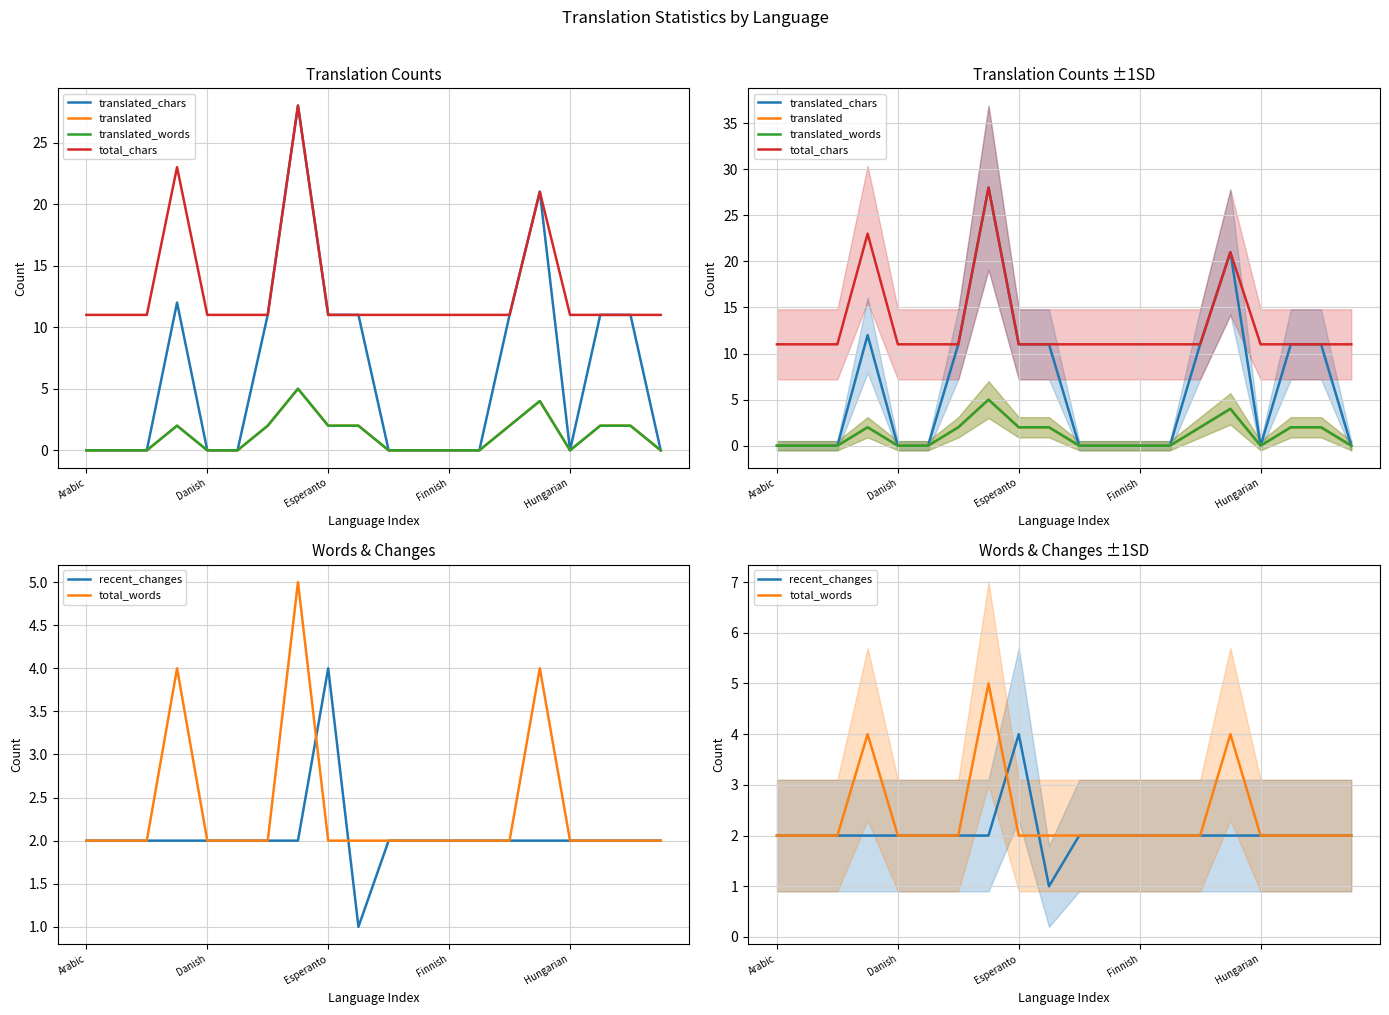

Count the recent_changes values in the range 2 to 3.

18